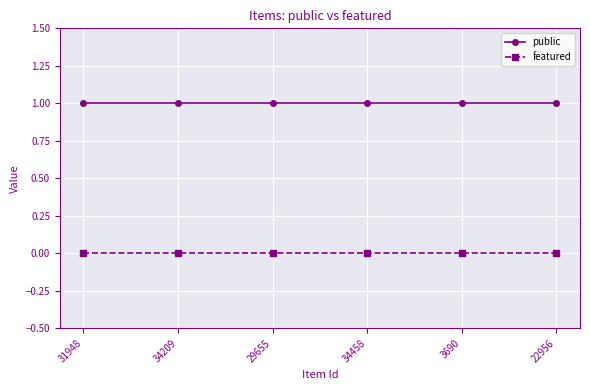

Which series has the largest total across all categories?

public